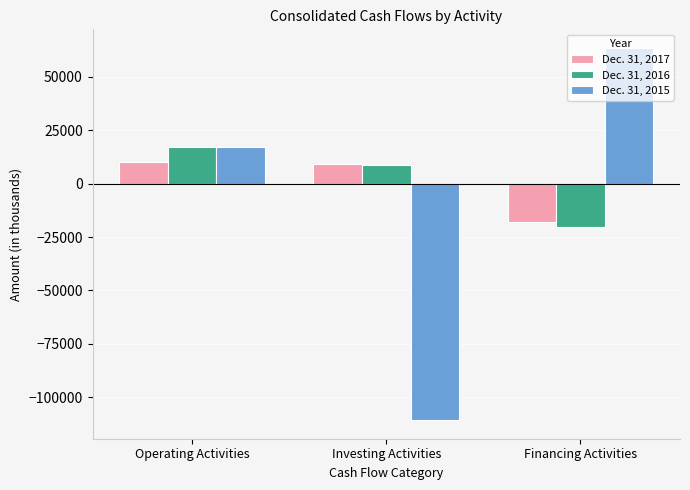

What is the sum of all Dec. 31, 2015 values?

-30121